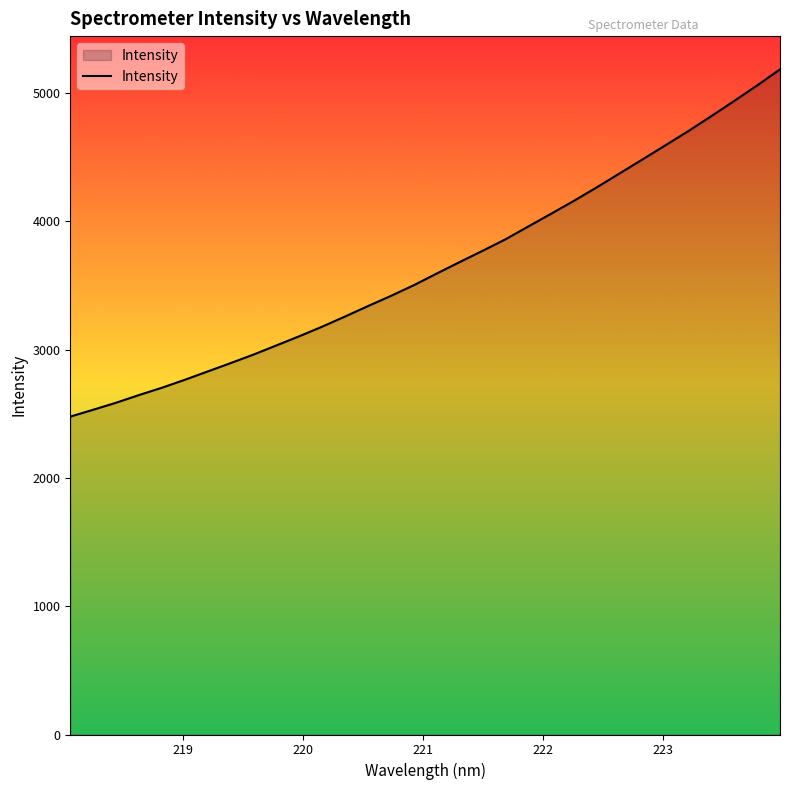

What is the minimum value shown in the chart?

2478.6